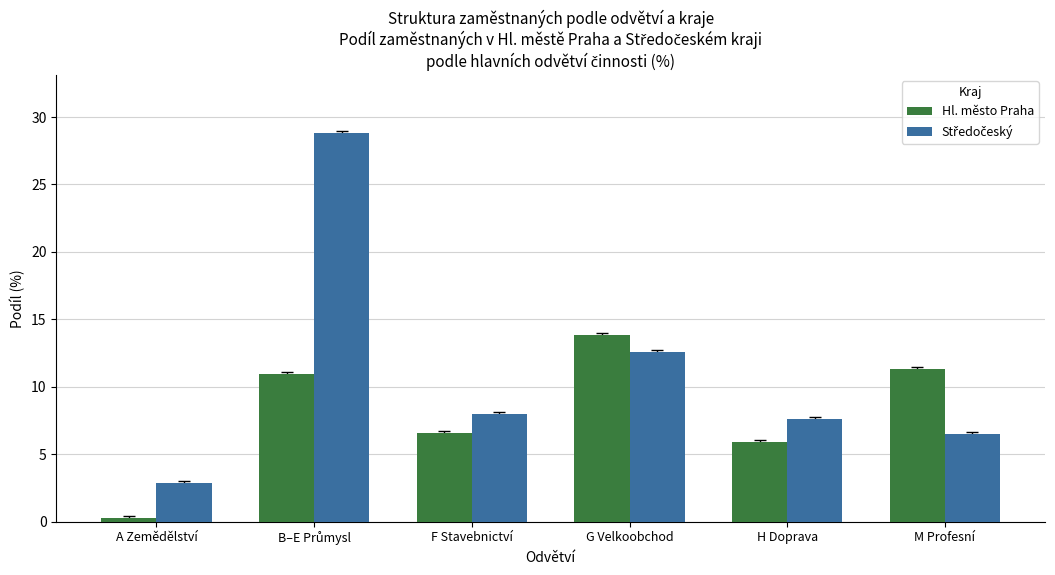

Is it true that Hl. město Praha equals 2.9 at M Profesní?

False